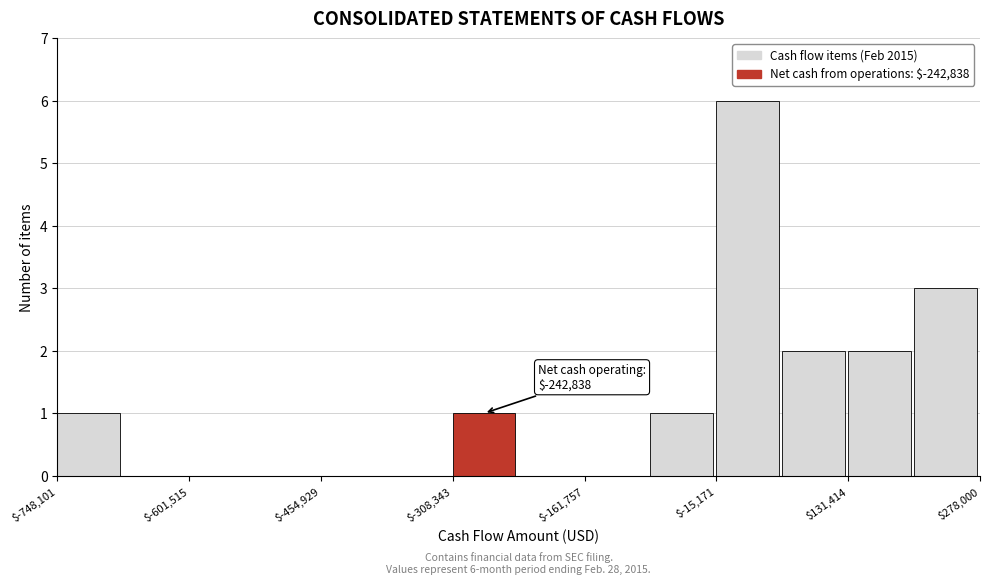

Read against the x-axis, roughly where is the centre of the tallest bar?

20000